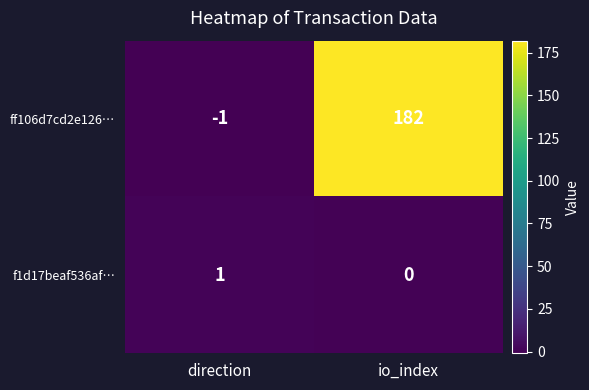

Reading right to left, what are all the values shown in this chart?

ff106d7cd2e126…: io_index=182	direction=-1
f1d17beaf536af…: io_index=0	direction=1